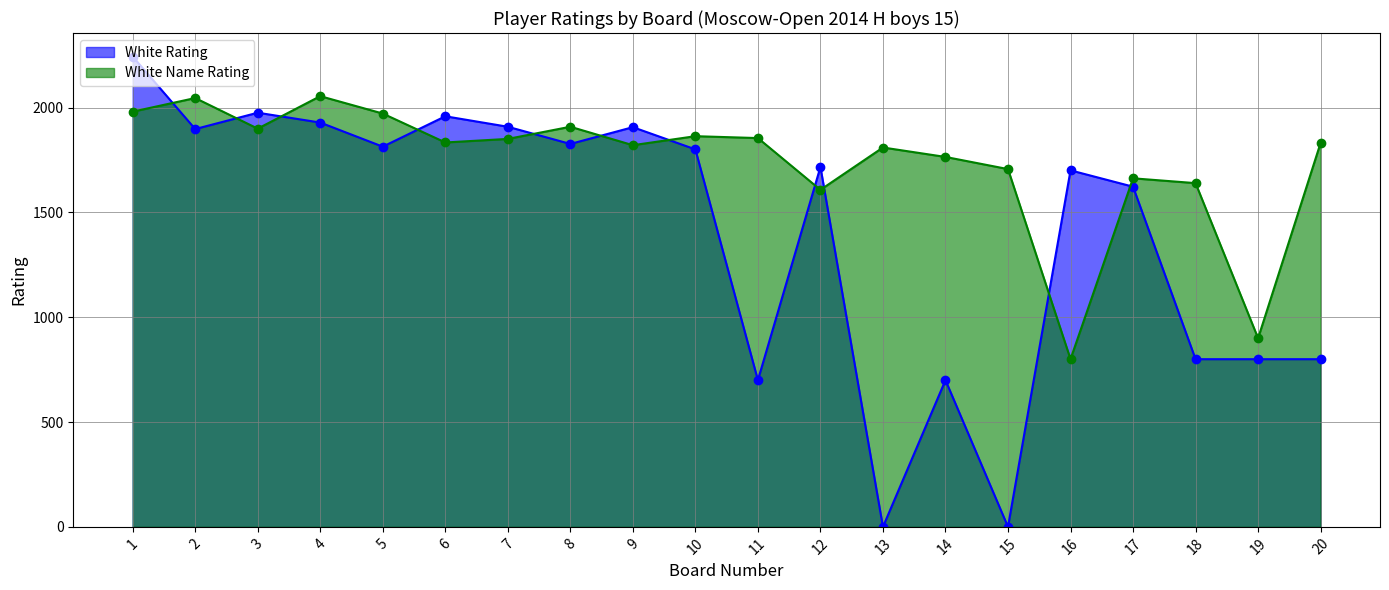

True or false: White Name Rating and White Rating cross at least once.

True